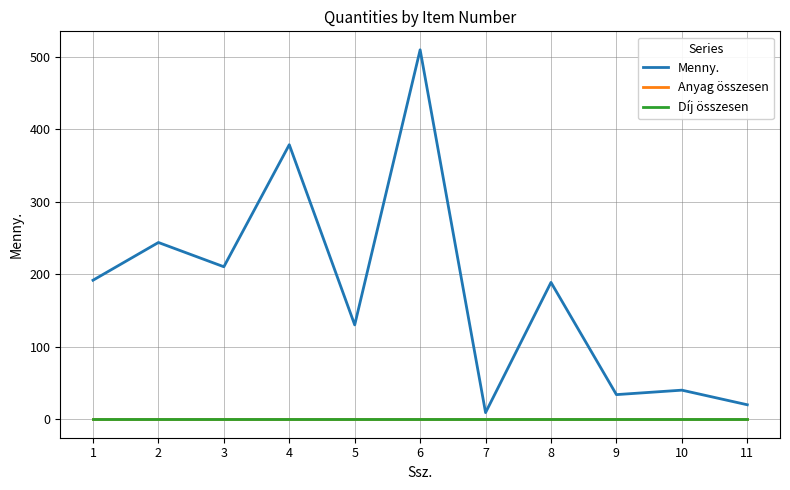

Does the chart display data point markers on the line(s)?

No